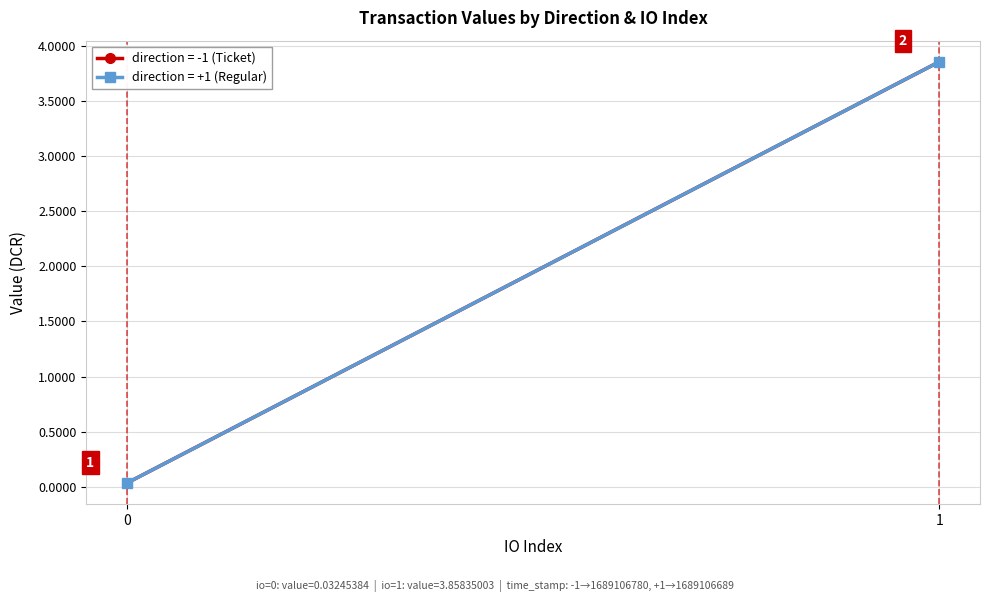

Reading left to right, list all the values displayed in this chart.

value (direction=-1): 0=0.0	1=3.9
value (direction=+1): 0=0.0	1=3.9